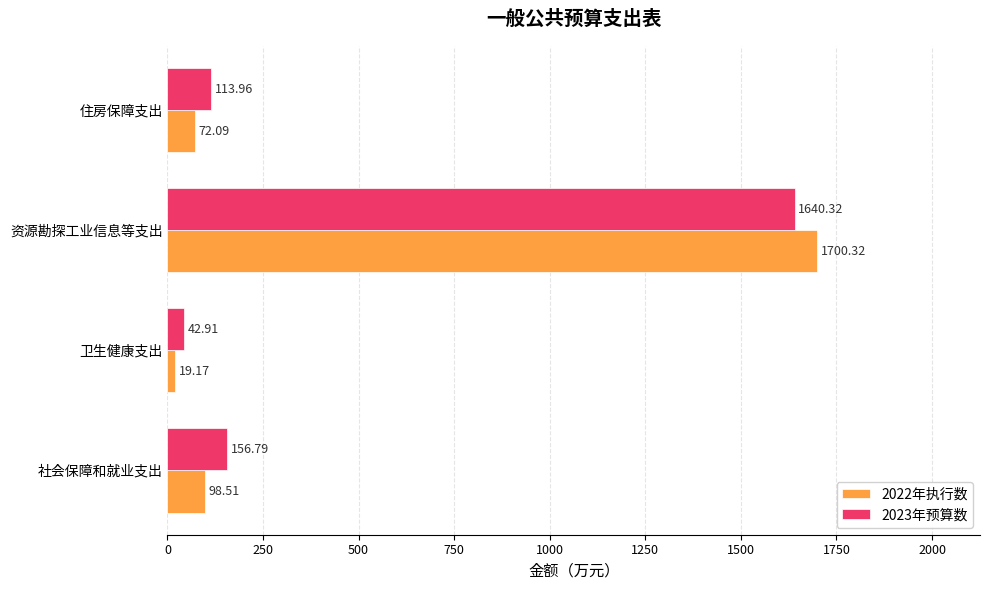

Rank the categories by 2023年预算数 value from lowest to highest.

卫生健康支出, 住房保障支出, 社会保障和就业支出, 资源勘探工业信息等支出